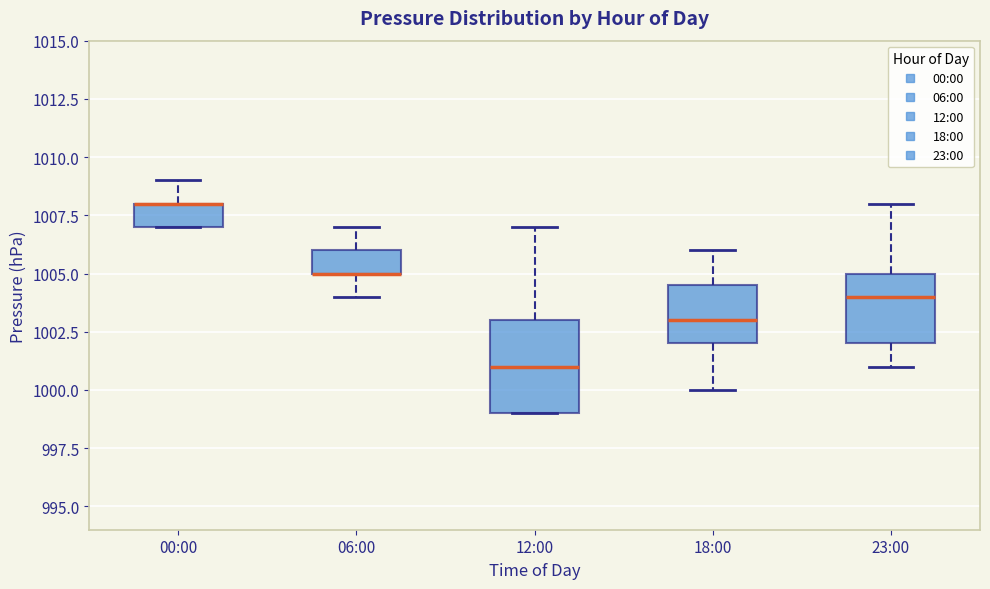

Where does the median line of the box for 18:00 sit on the y-axis? The values are not printed on the chart, so give them approximately, as read against the axis.

1003.0